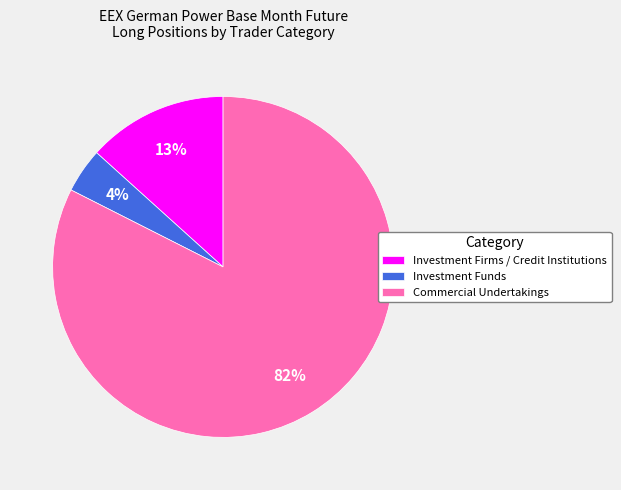

How many slices are in this pie chart?

3